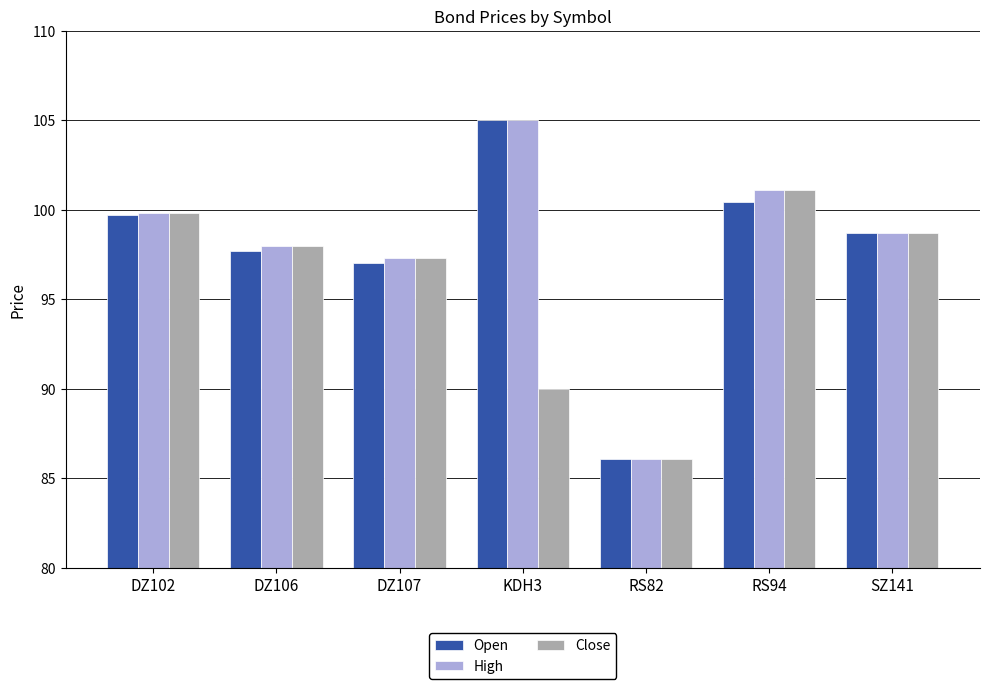

What is the greatest value displayed?

105.0